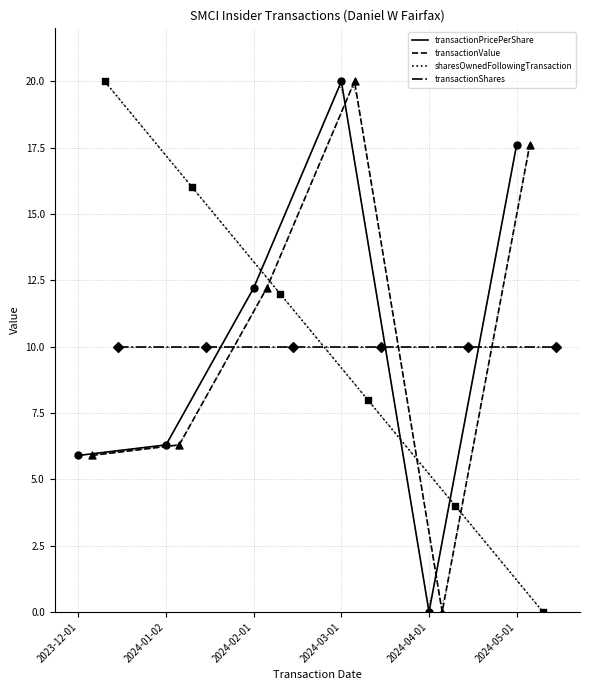

What are all the series names shown in the legend?

transactionPricePerShare, transactionValue, sharesOwnedFollowingTransaction, transactionShares